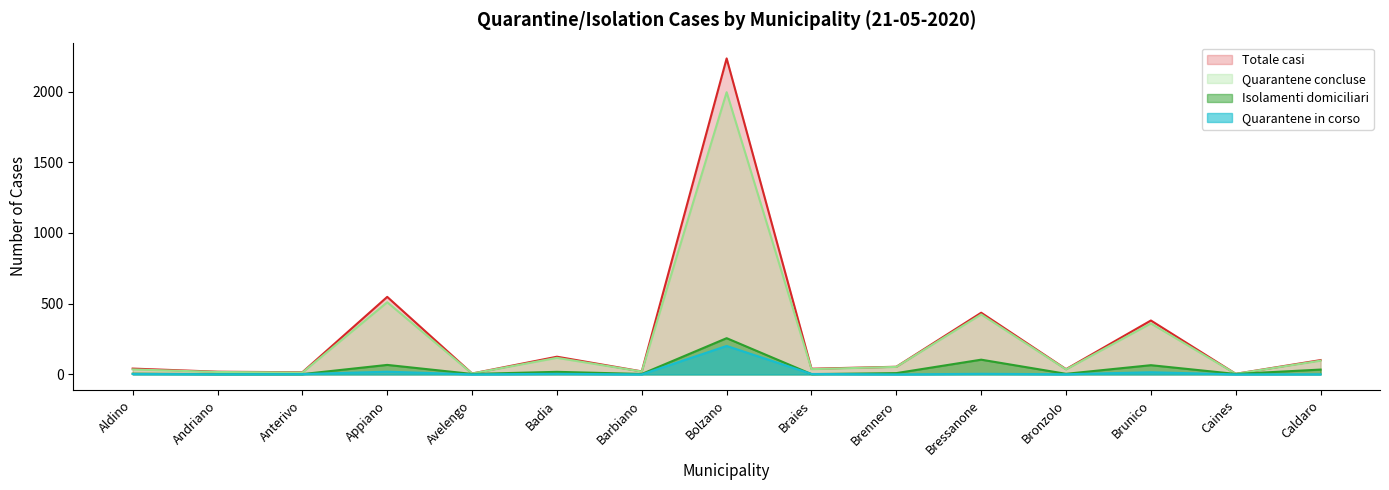

Is it true that Quarantene in corso equals 2 at Bressanone?

False